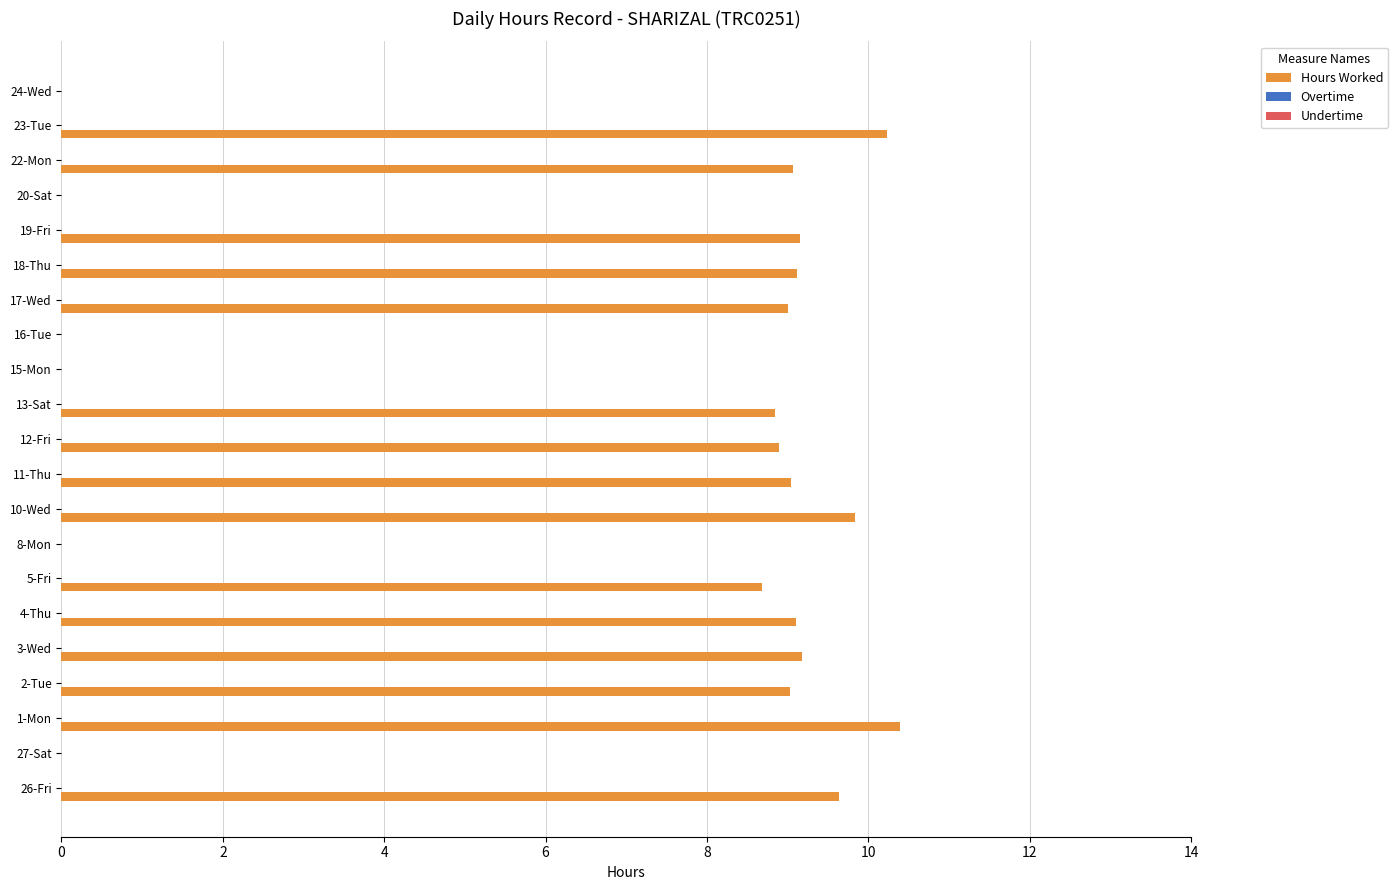

True or false: the data shows 0.0 at 15-Mon.

True